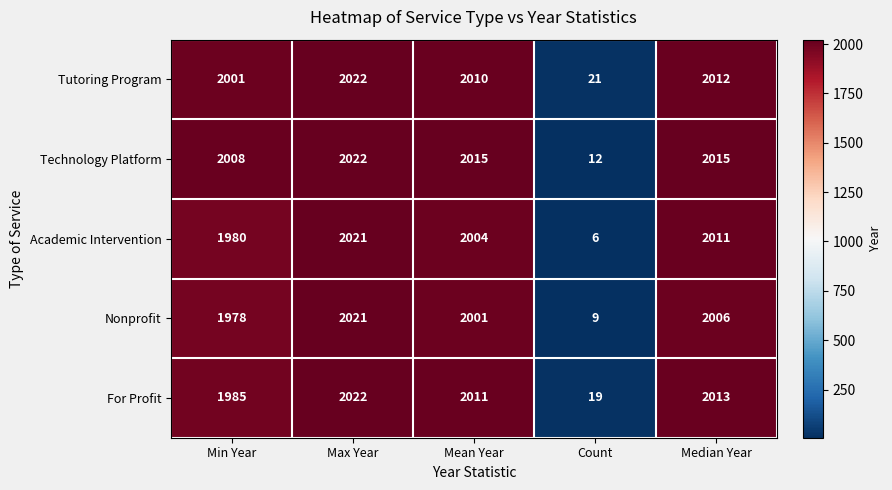

Between Max Year and Median Year, which series saw the biggest shift?

Nonprofit